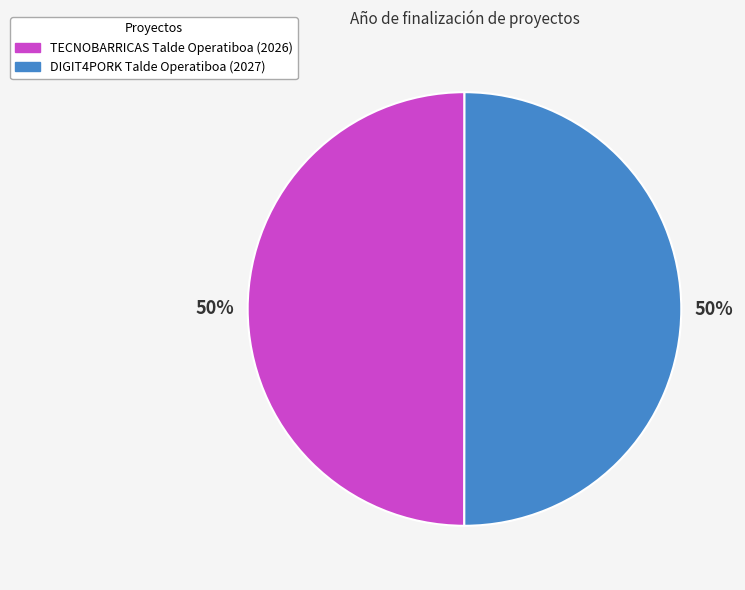

What percentage is the DIGIT4PORK Talde Operatiboa slice, to the nearest percent?

50%